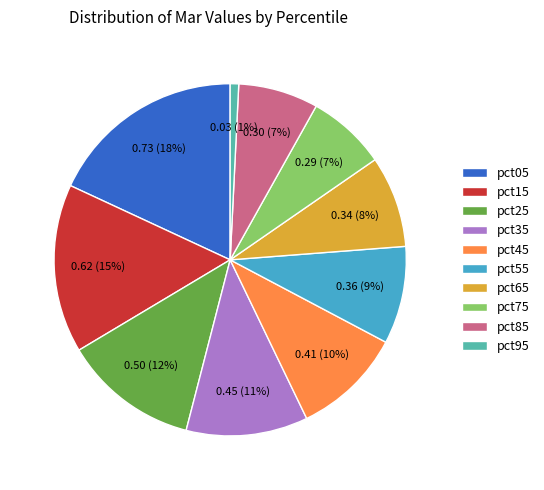

Does pct55 account for over 50% of the chart?

No